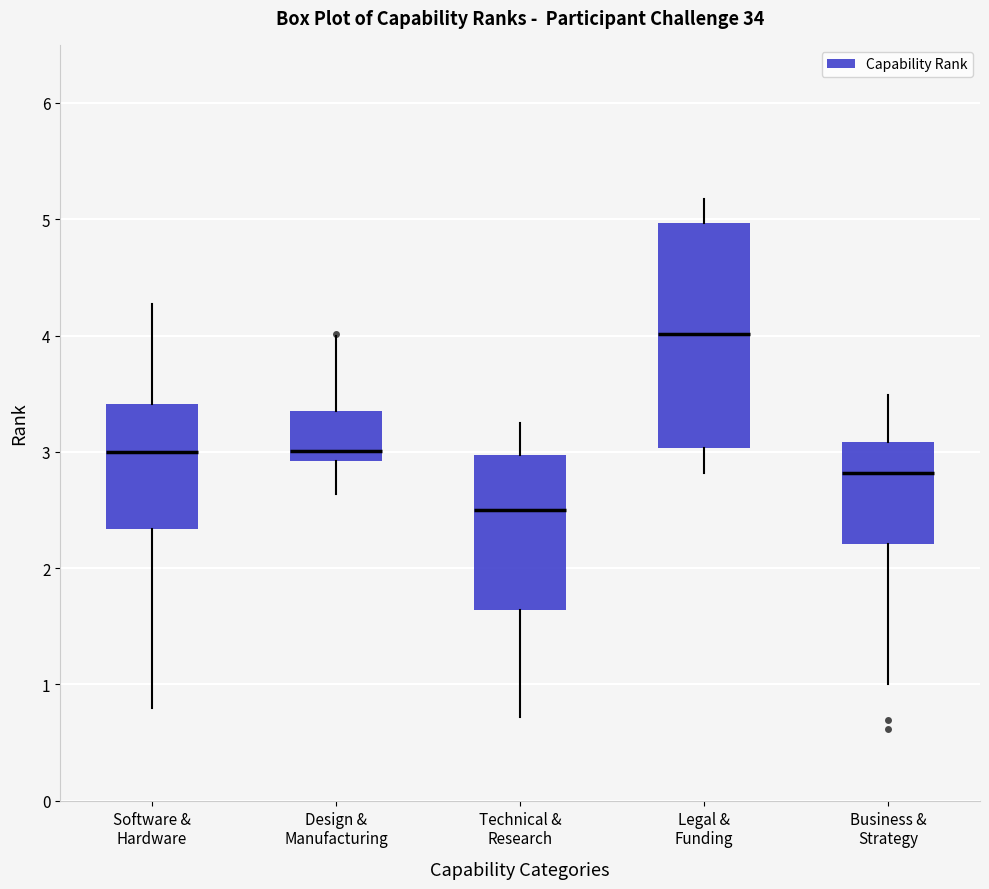

Which box has the highest median line?

Legal & Funding